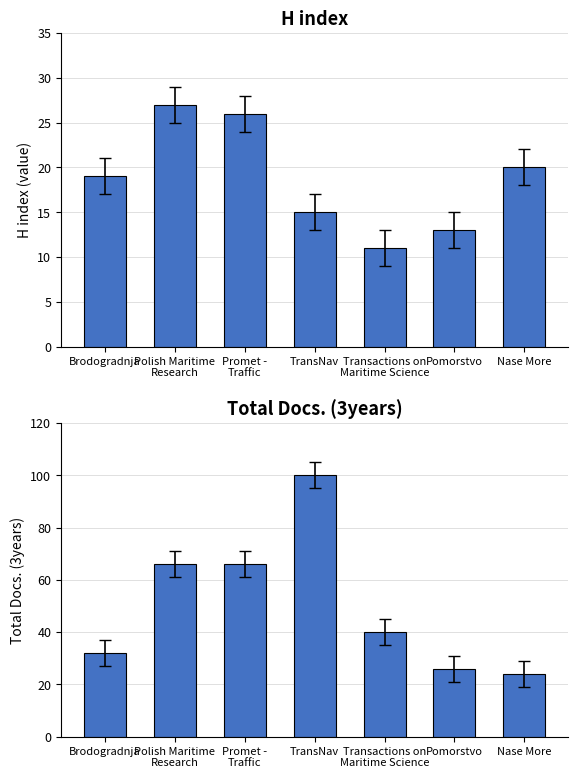

What is the average value of the H index series?

19